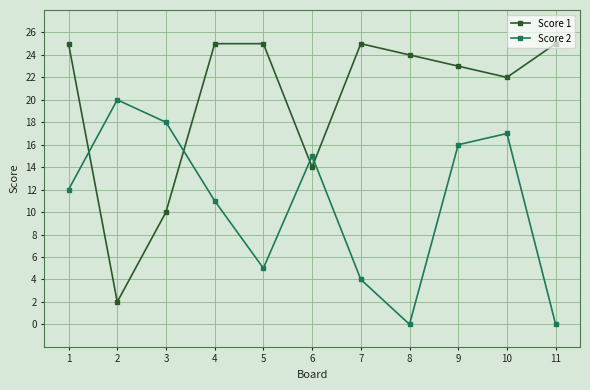

How many interior local peaks does the Score 2 series have?

3